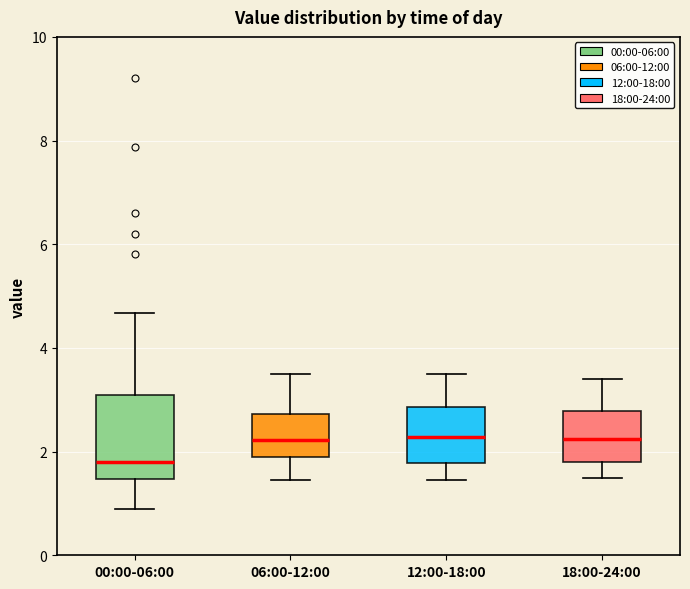

Reading left to right, read every box against the y-axis: the position of its median line, the range the box covers, and the ends of its whiskers. The values are not printed on the chart, so give them approximately, as read against the axis.

00:00-06:00: median 1.8, box 1.4 to 3.2, whiskers 1.0 to 4.6
06:00-12:00: median 2.2, box 1.8 to 2.8, whiskers 1.4 to 3.6
12:00-18:00: median 2.2, box 1.8 to 2.8, whiskers 1.4 to 3.6
18:00-24:00: median 2.2, box 1.8 to 2.8, whiskers 1.6 to 3.4